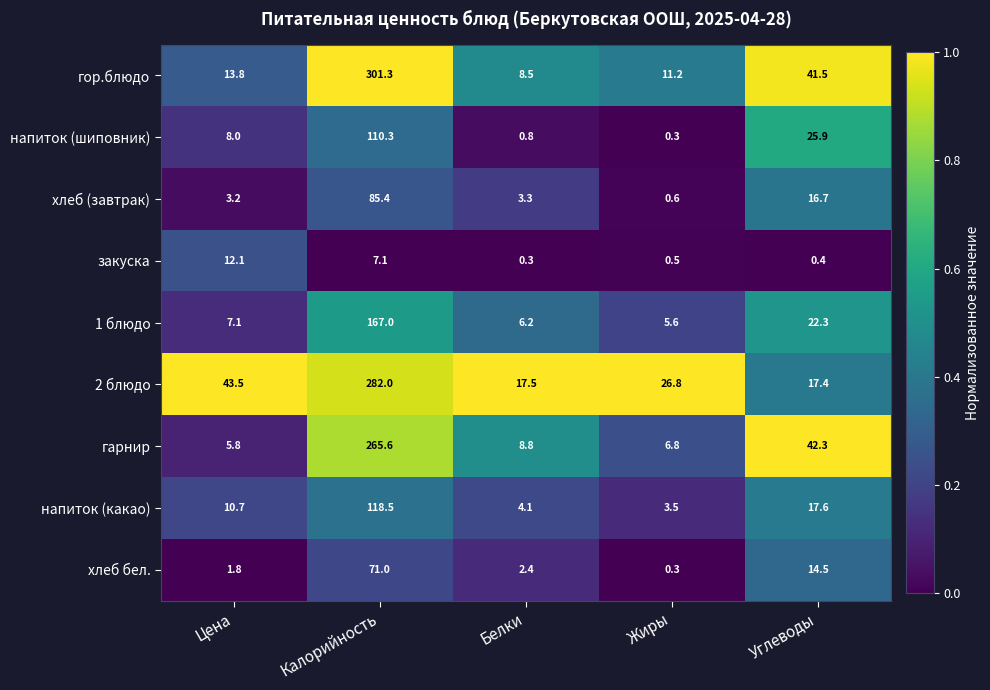

Which series has the largest total across all categories?

2 блюдо